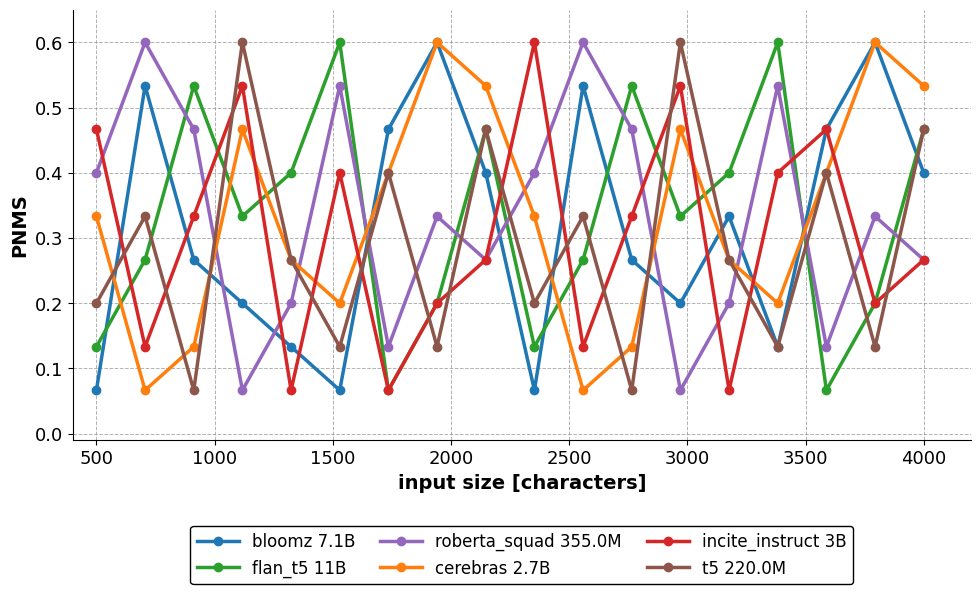

In roberta_squad 355.0M, how many points are lower than both neighbors (excluding endpoints)?

5